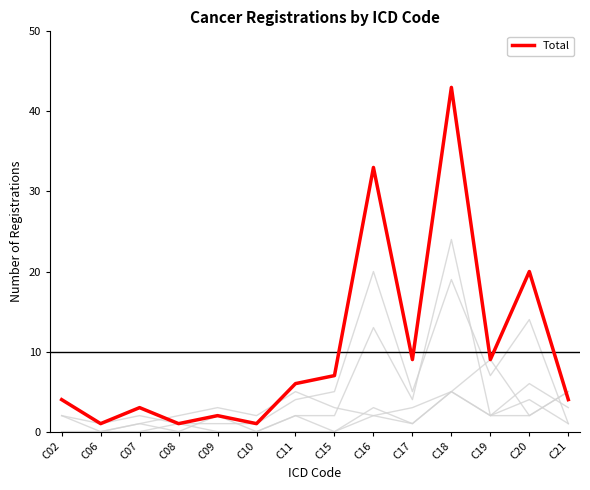

Reading right to left, what are all the values shown in this chart?

Male: 1	14	7	19	5	20	5	4	1	1	1	2	1	2
Female: 3	6	2	24	4	13	2	2	0	2	0	1	0	2
C16 Stomach: 1	4	2	5	3	2	3	5	2	3	2	1	0	0
C18 Colon: 5	2	9	5	1	2	0	2	0	0	1	0	0	0
C20 Rectum: 5	2	2	5	1	3	0	0	0	0	0	0	0	0
Total: 4	20	9	43	9	33	7	6	1	2	1	3	1	4